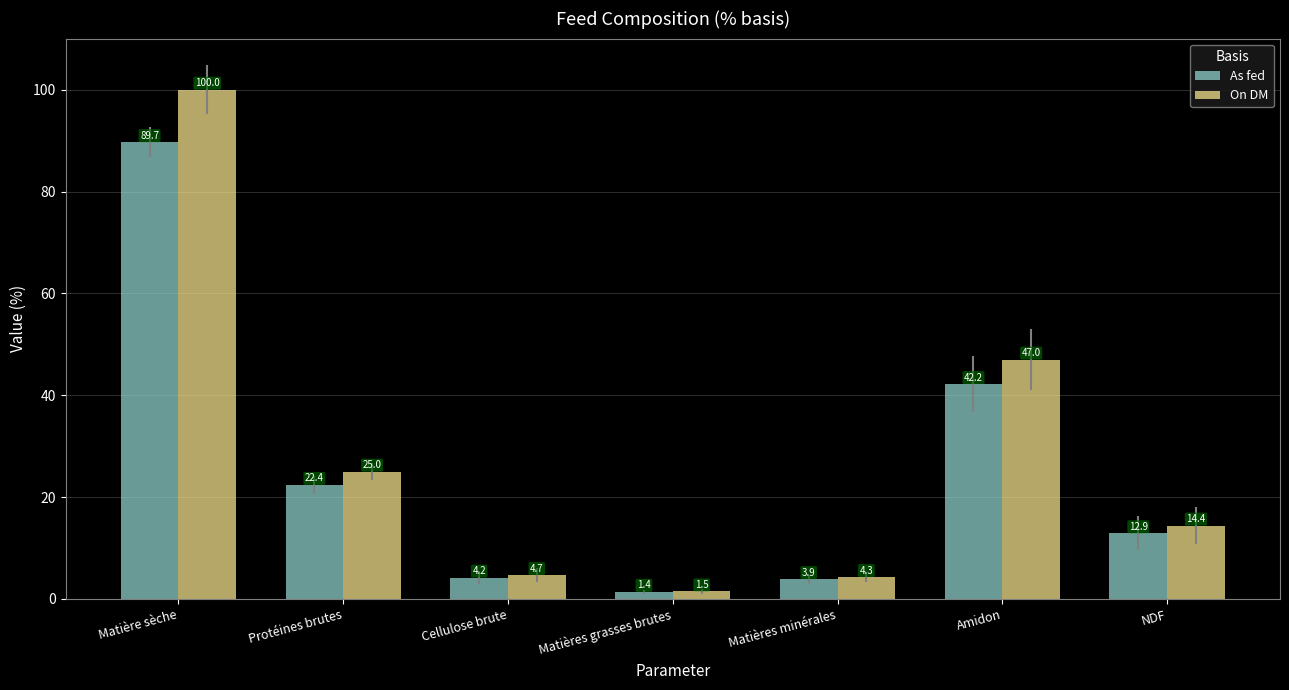

Rank the series by their average value, from lowest to highest.

As fed, On DM